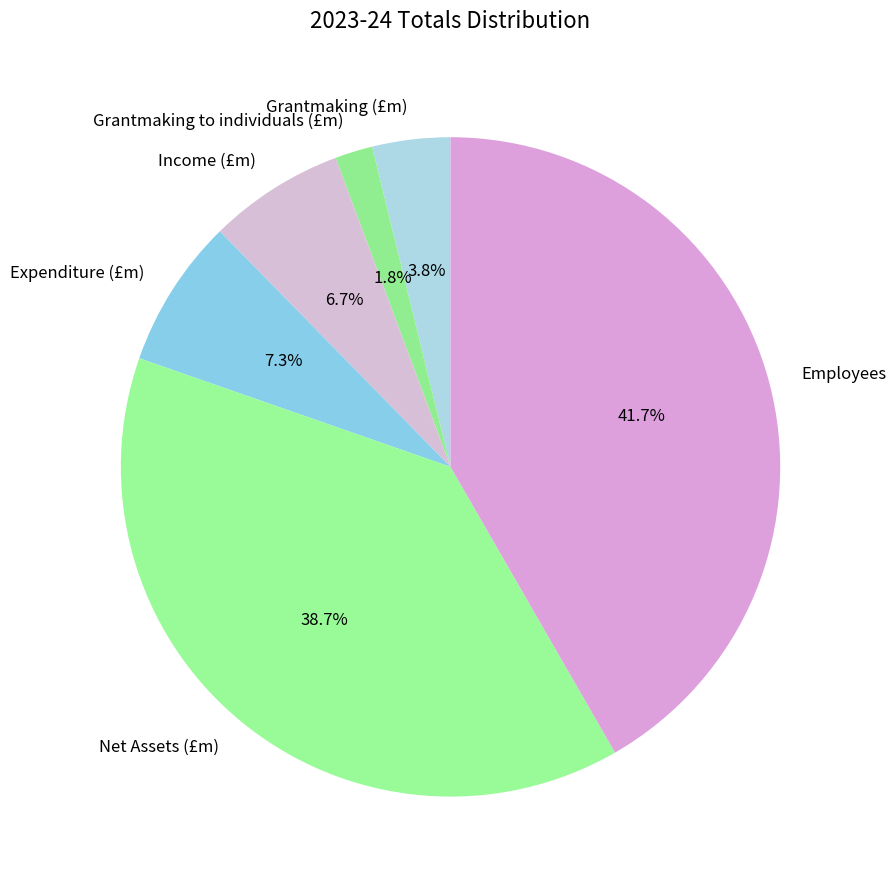

Which slice is the largest?

Employees